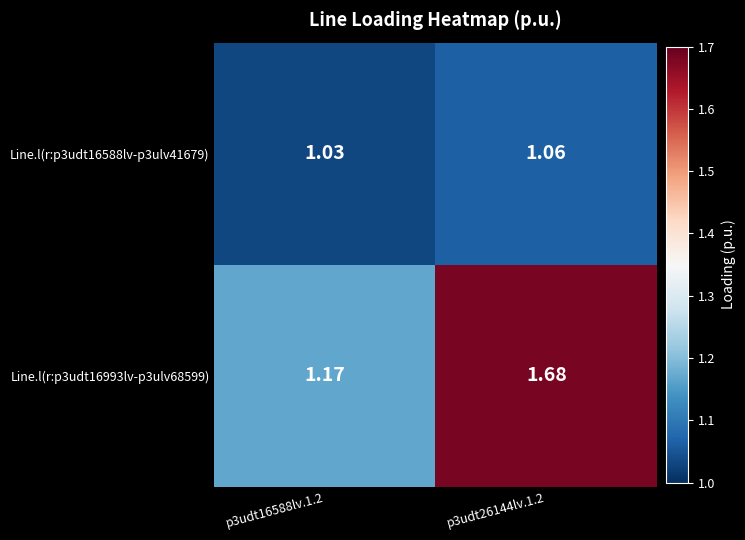

Which has a higher value, p3udt26144lv.1.2 or p3udt16588lv.1.2?

p3udt26144lv.1.2